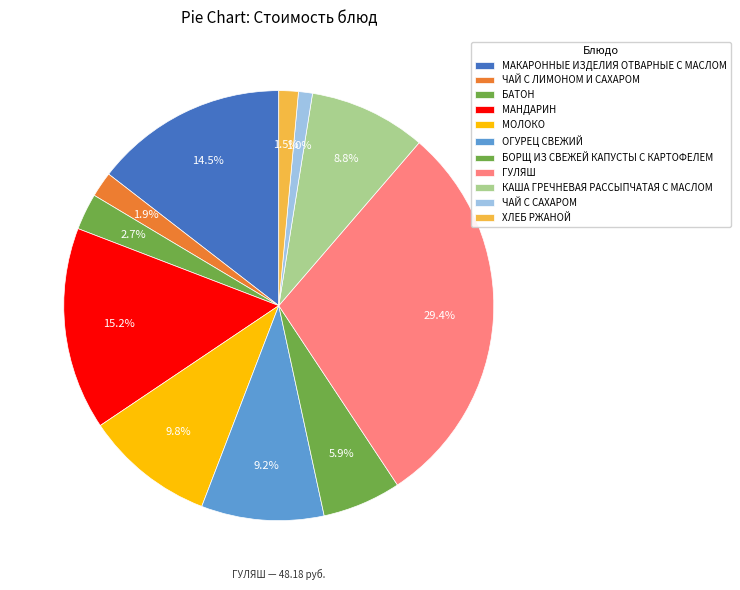

What is the ratio of the value at ГУЛЯШ to the value at ХЛЕБ РЖАНОЙ?

20.1